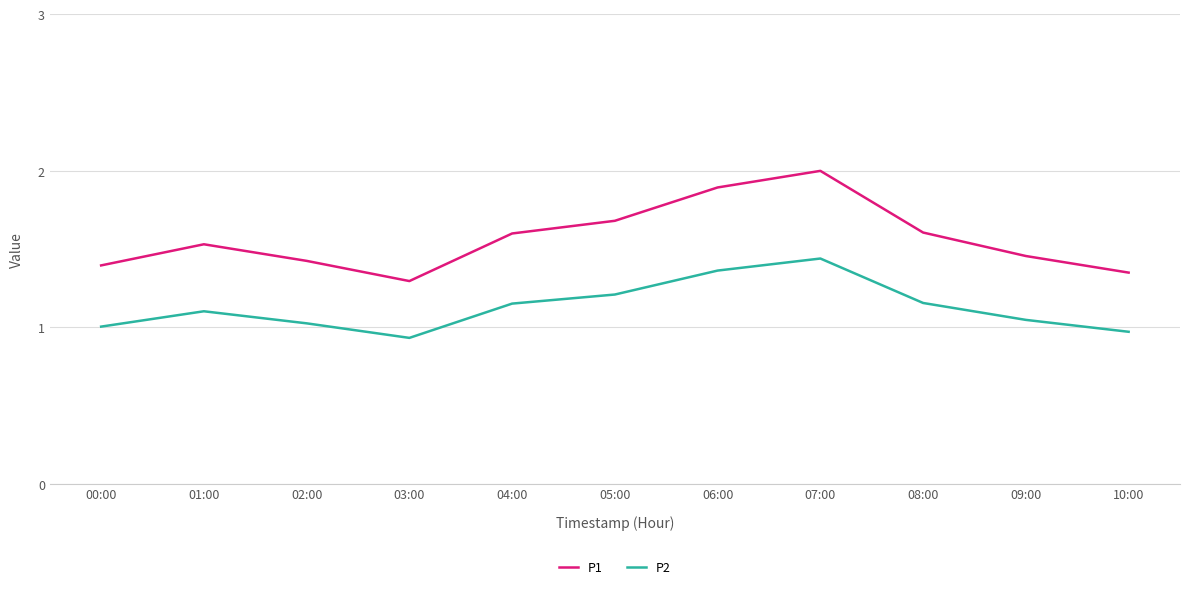

Rank the series by their average value, from lowest to highest.

P2, P1